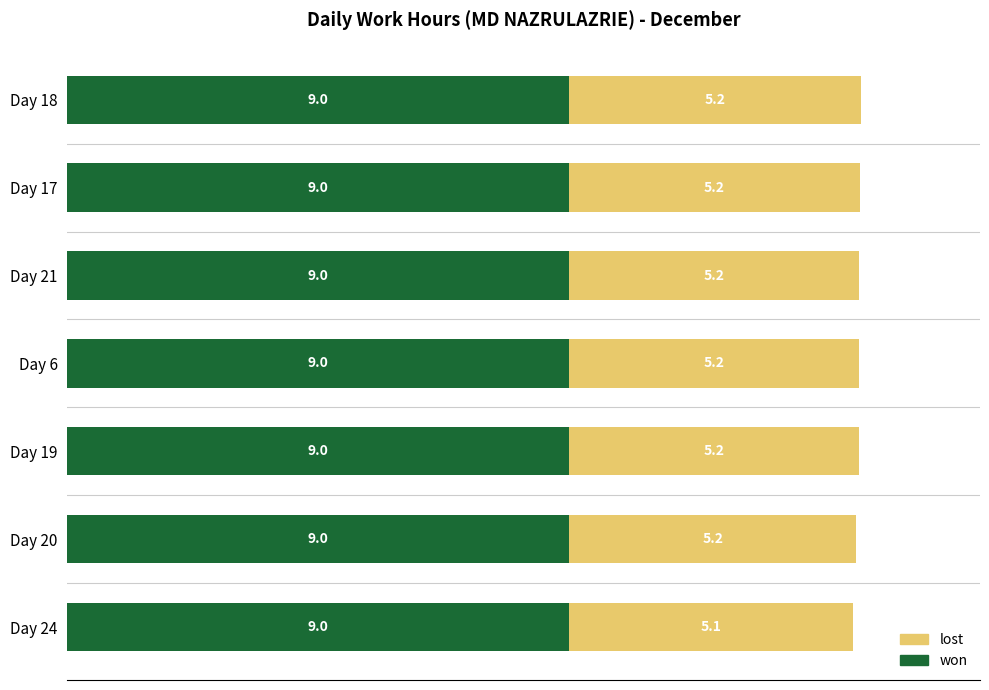

The value of won at Day 6 is 9.0. True or false?

True